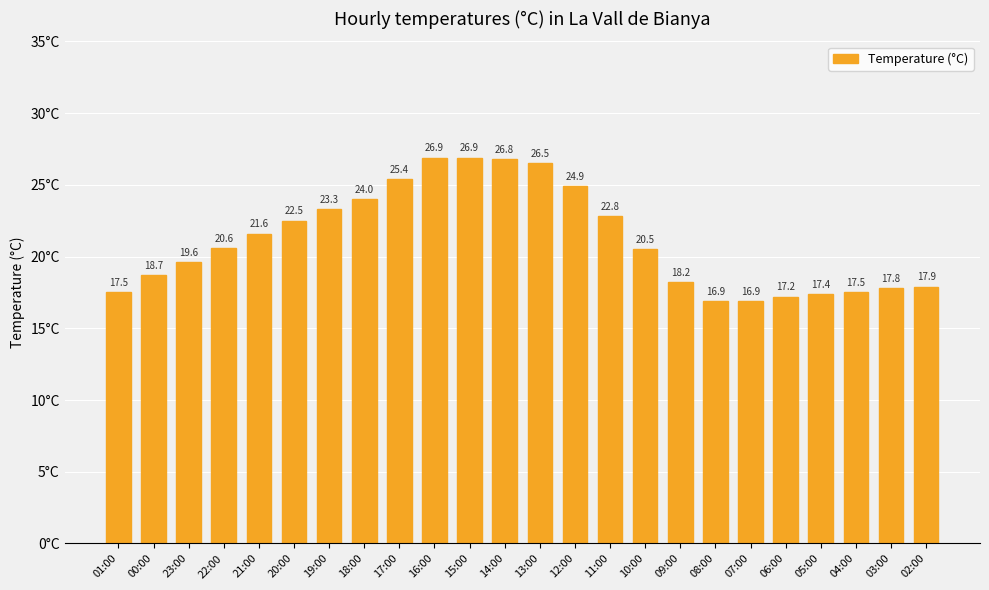

Which has a higher value, 12:00 or 19:00?

12:00